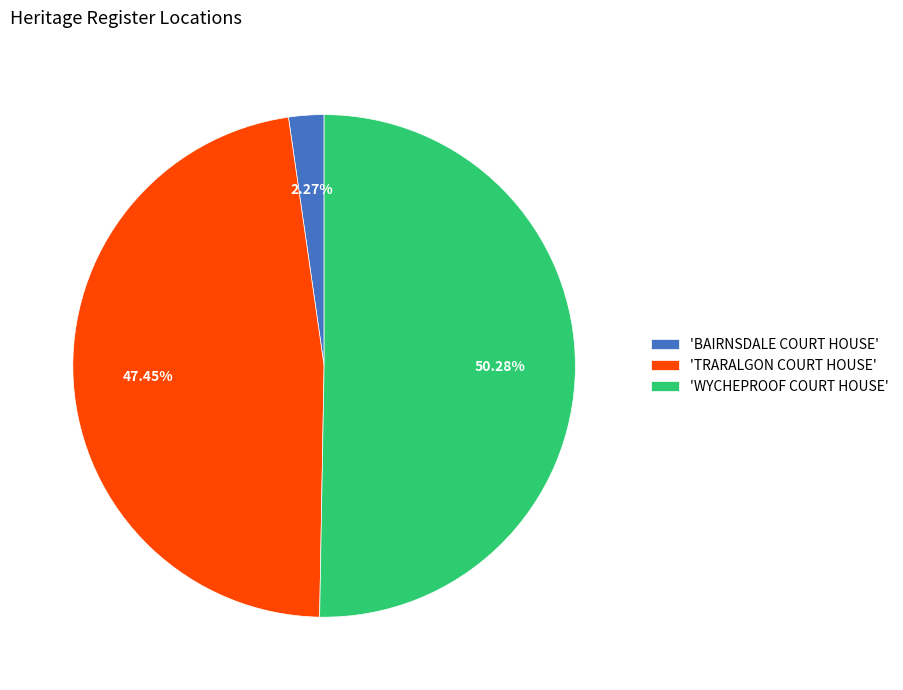

How many slices are in this pie chart?

3